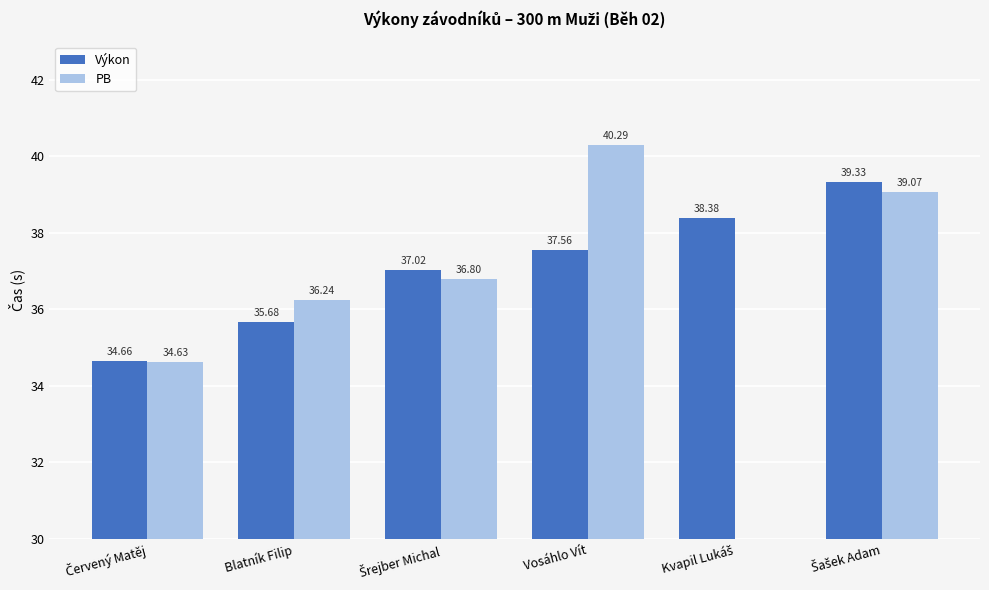

Which series has the largest total across all categories?

Výkon